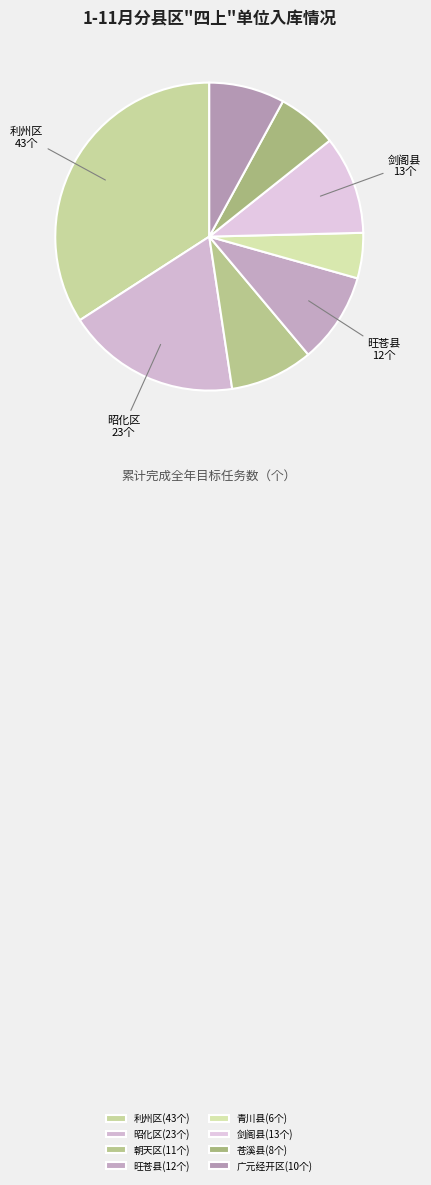

Count the number of slices in the pie.

8